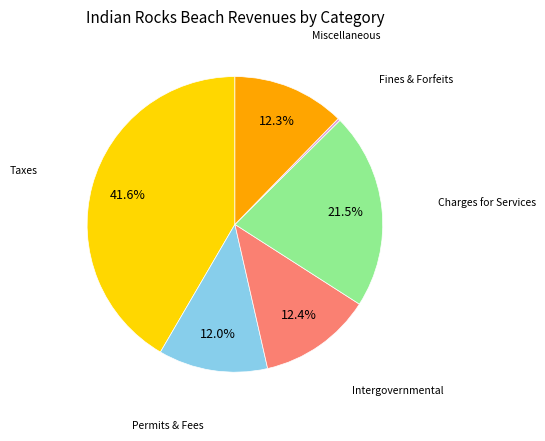

Is there a majority slice in this chart?

No